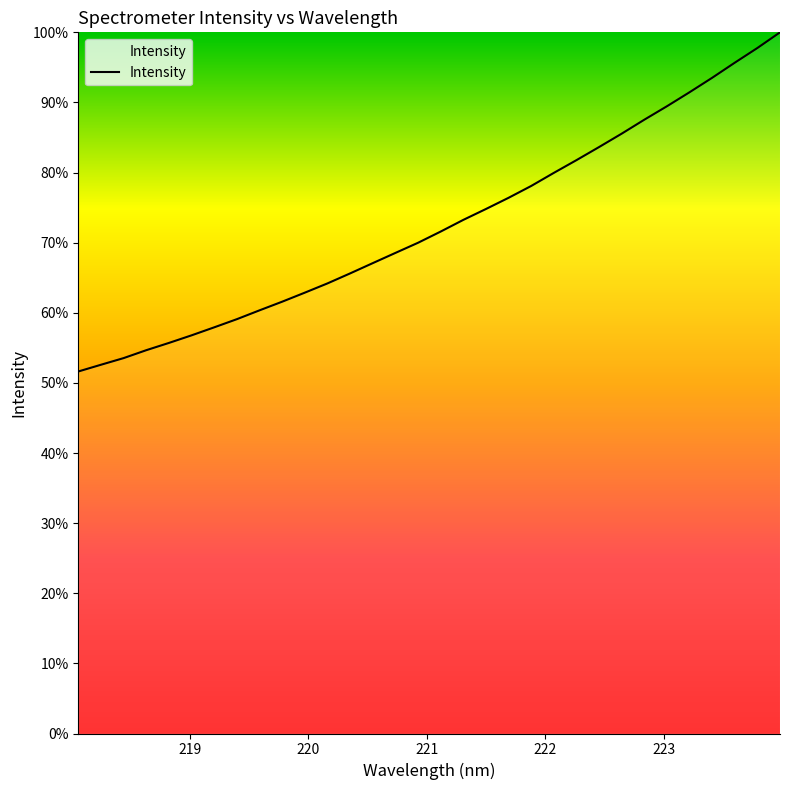

What is the smallest value displayed?

51.6